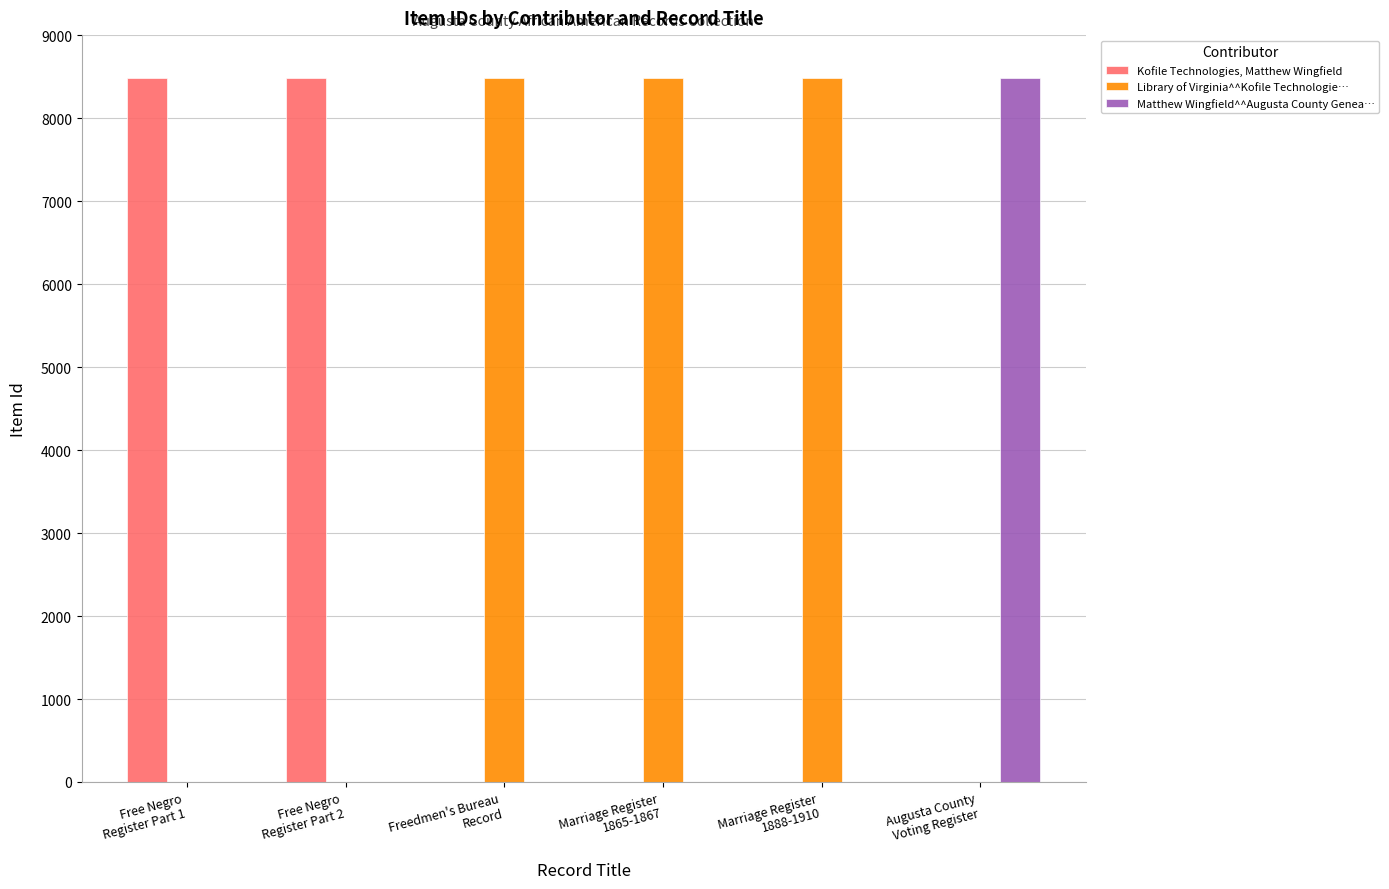

What is the sum of all Kofile Technologies, Matthew Wingfield values?

16965